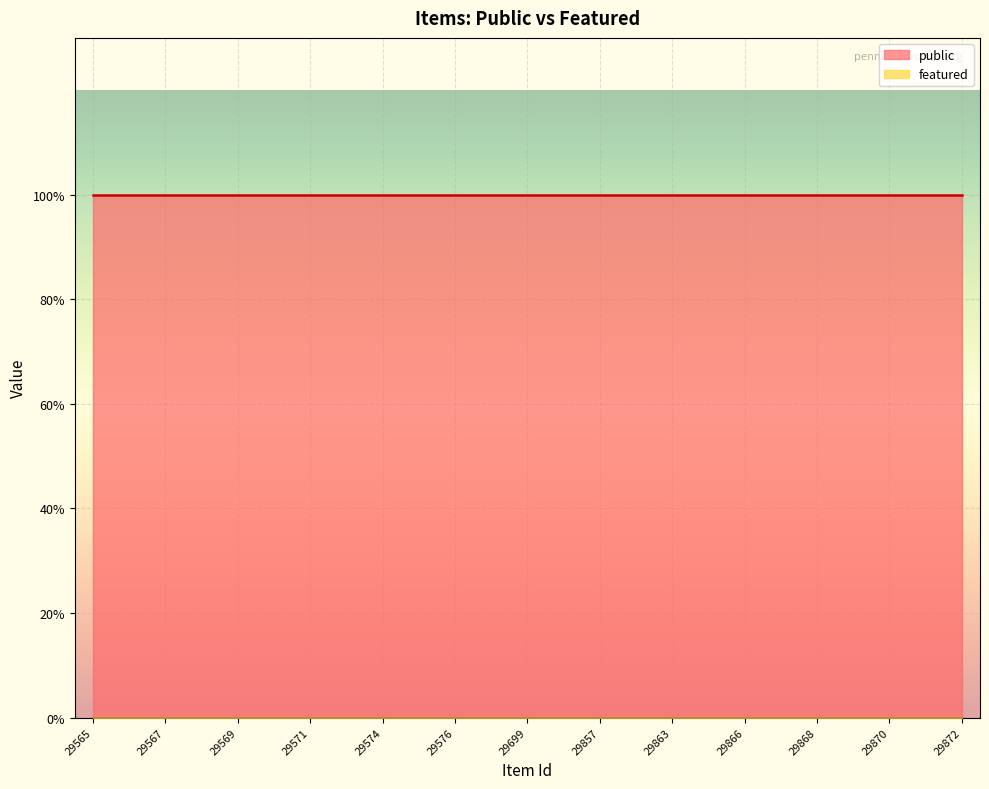

Rank the series at 29573 from highest to lowest value.

public, featured